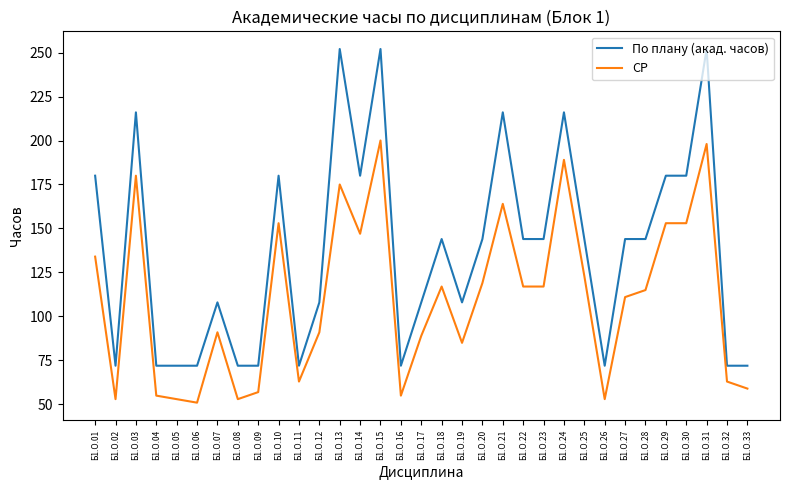

Rank the series by their maximum value, from lowest to highest.

СР, По плану (акад. часов)